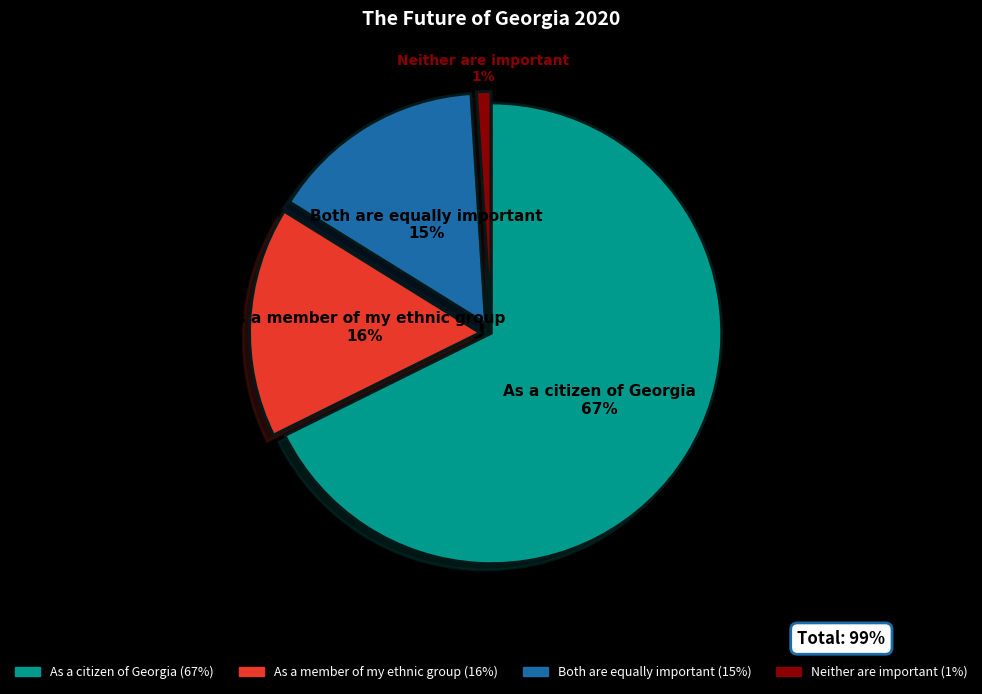

To the nearest percent, what percentage of the pie is As a citizen of Georgia?

68%